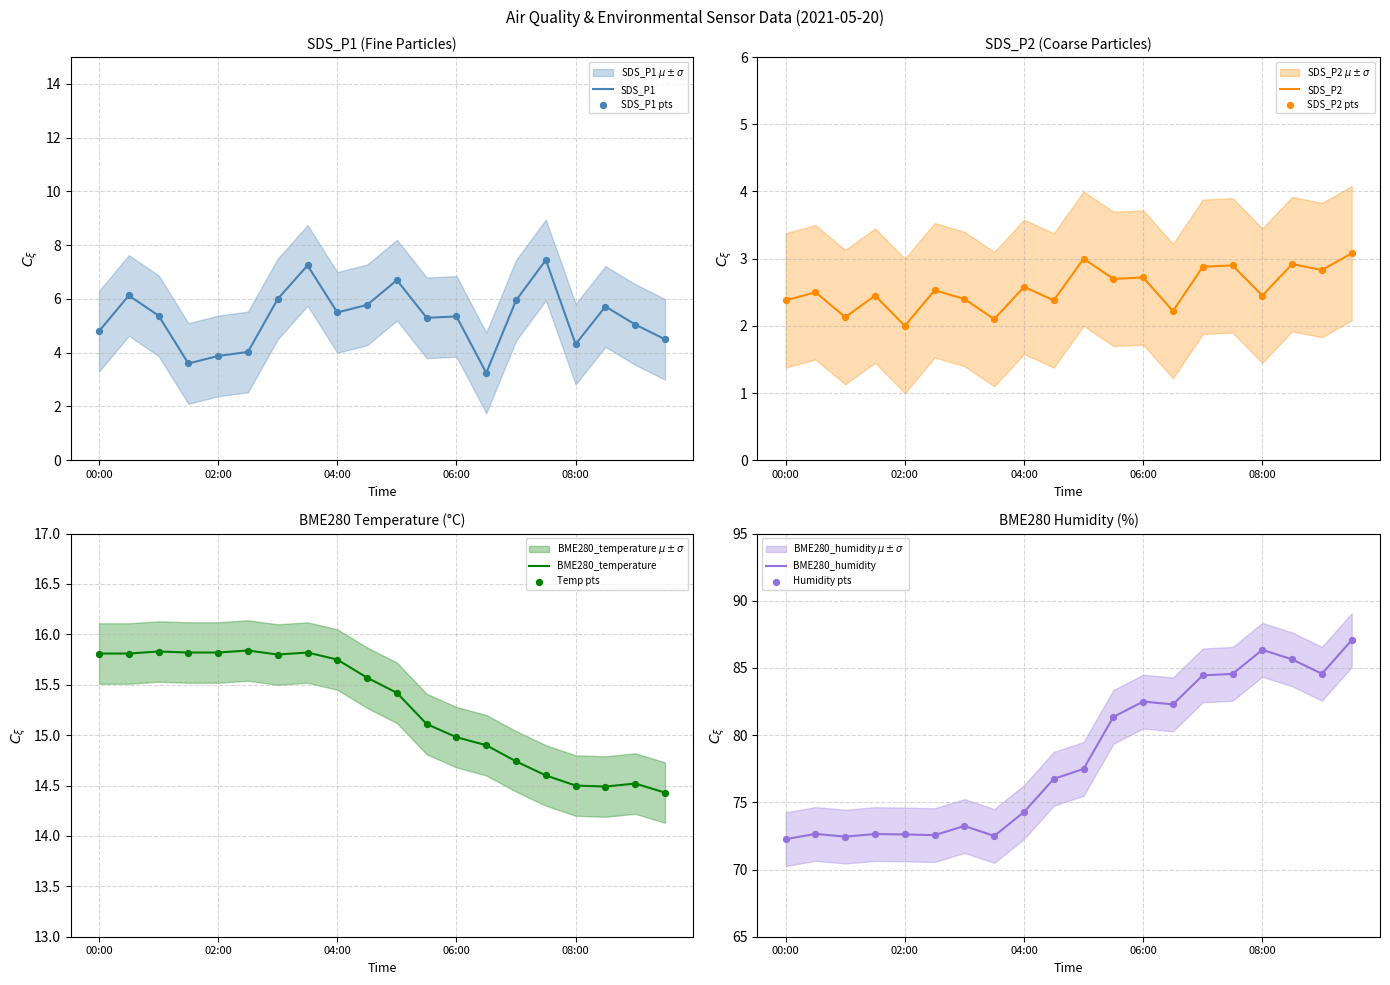

At how many categories does at least one series exceed 69?

20